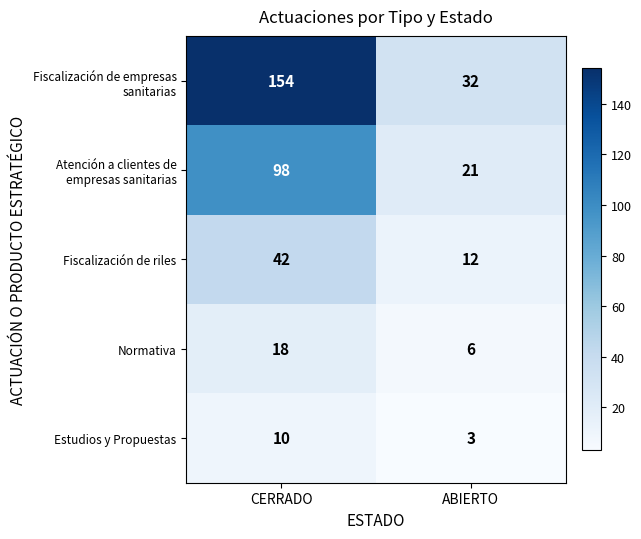

What is the difference between the highest and lowest values at CERRADO?

144